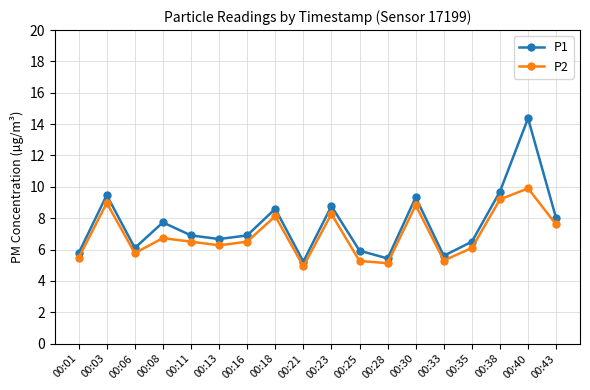

Is the value of P2 at 00:21 greater than the value of P1 at 00:23?

No